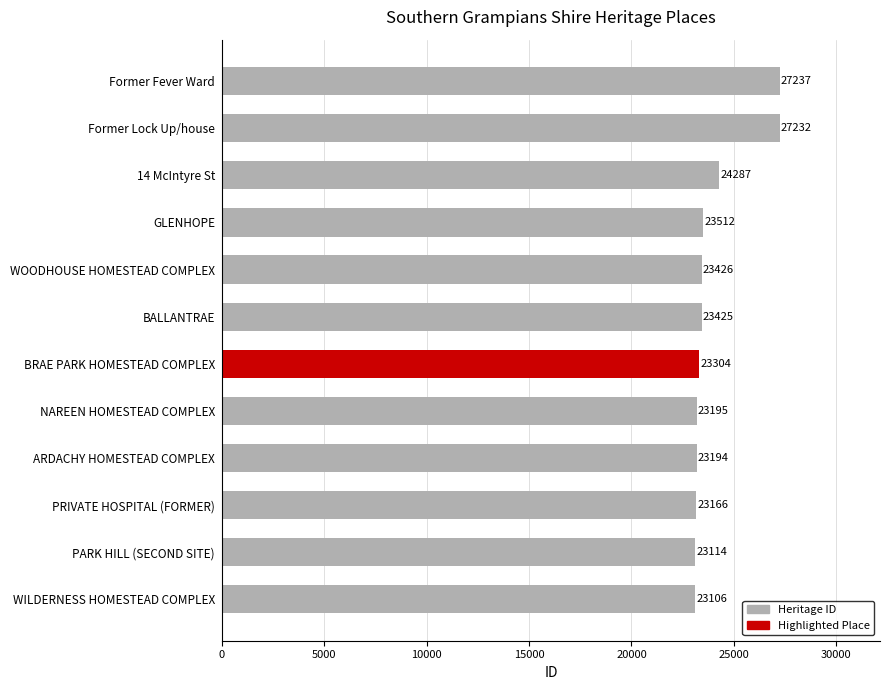

At which label is the value closest to 25171?

14 McIntyre St